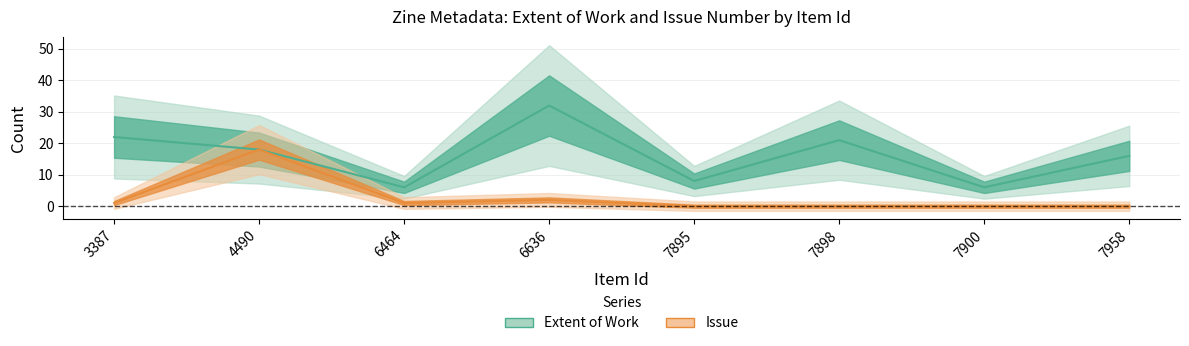

Rank the series at 7900 from lowest to highest value.

Issue, Extent of Work